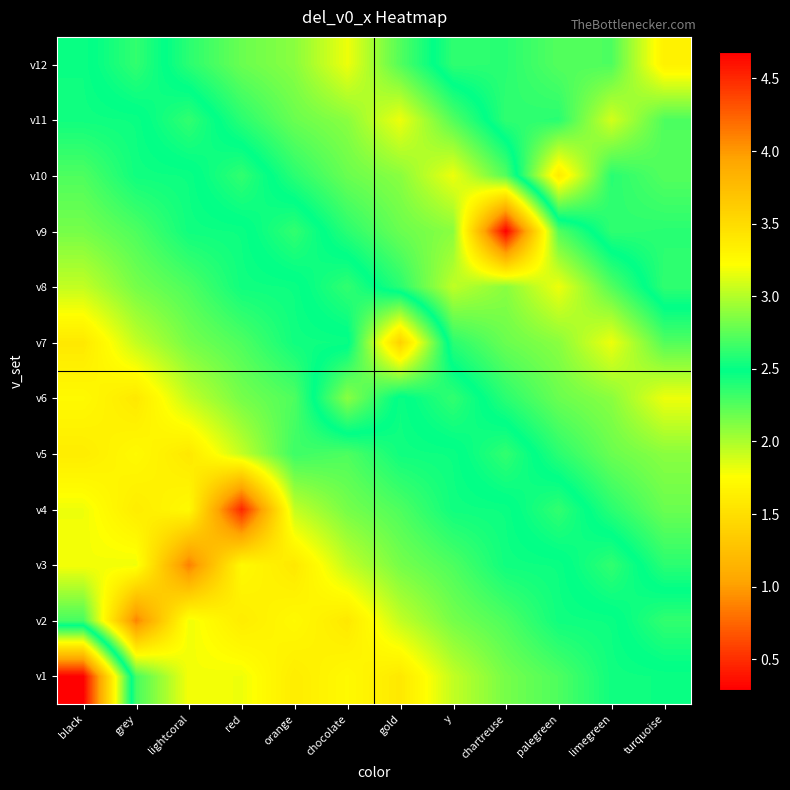

Reading right to left, list all the values displayed in this chart.

v1: turquoise=2.5	limegreen=2.4	palegreen=2.3	chartreuse=2.2	y=1.9	gold=1.6	chocolate=1.7	orange=1.6	red=1.8	lightcoral=1.8	grey=2.3	black=4.7
v2: turquoise=2.6	limegreen=2.5	palegreen=2.4	chartreuse=2.3	y=2.2	gold=1.9	chocolate=1.6	orange=1.7	red=1.6	lightcoral=1.8	grey=0.9	black=2.3
v3: turquoise=2.4	limegreen=2.6	palegreen=2.5	chartreuse=2.4	y=2.3	gold=2.2	chocolate=1.9	orange=1.6	red=1.7	lightcoral=0.9	grey=1.8	black=1.8
v4: turquoise=2.2	limegreen=2.4	palegreen=2.6	chartreuse=2.5	y=2.4	gold=2.3	chocolate=2.2	orange=1.9	red=0.5	lightcoral=1.7	grey=1.6	black=1.8
v5: turquoise=2.1	limegreen=2.2	palegreen=2.4	chartreuse=2.6	y=2.5	gold=2.4	chocolate=2.3	orange=2.3	red=1.9	lightcoral=1.6	grey=1.7	black=1.6
v6: turquoise=1.8	limegreen=2.1	palegreen=2.2	chartreuse=2.4	y=2.6	gold=2.5	chocolate=2.9	orange=2.3	red=2.2	lightcoral=1.9	grey=1.6	black=1.7
v7: turquoise=2.3	limegreen=1.8	palegreen=2.1	chartreuse=2.2	y=2.4	gold=3.6	chocolate=2.5	orange=2.4	red=2.3	lightcoral=2.2	grey=1.9	black=1.6
v8: turquoise=2.6	limegreen=2.3	palegreen=1.8	chartreuse=2.1	y=1.9	gold=2.4	chocolate=2.6	orange=2.5	red=2.4	lightcoral=2.3	grey=2.2	black=1.9
v9: turquoise=2.6	limegreen=2.6	palegreen=2.3	chartreuse=0.3	y=2.1	gold=2.2	chocolate=2.4	orange=2.6	red=2.5	lightcoral=2.4	grey=2.3	black=2.2
v10: turquoise=2.7	limegreen=2.6	palegreen=3.4	chartreuse=2.3	y=1.8	gold=2.1	chocolate=2.2	orange=2.4	red=2.6	lightcoral=2.5	grey=2.4	black=2.3
v11: turquoise=2.7	limegreen=3.1	palegreen=2.6	chartreuse=2.6	y=2.3	gold=1.8	chocolate=2.1	orange=2.2	red=2.4	lightcoral=2.6	grey=2.5	black=2.4
v12: turquoise=3.3	limegreen=2.7	palegreen=2.7	chartreuse=2.6	y=2.6	gold=2.3	chocolate=1.8	orange=2.1	red=2.2	lightcoral=2.4	grey=2.6	black=2.5